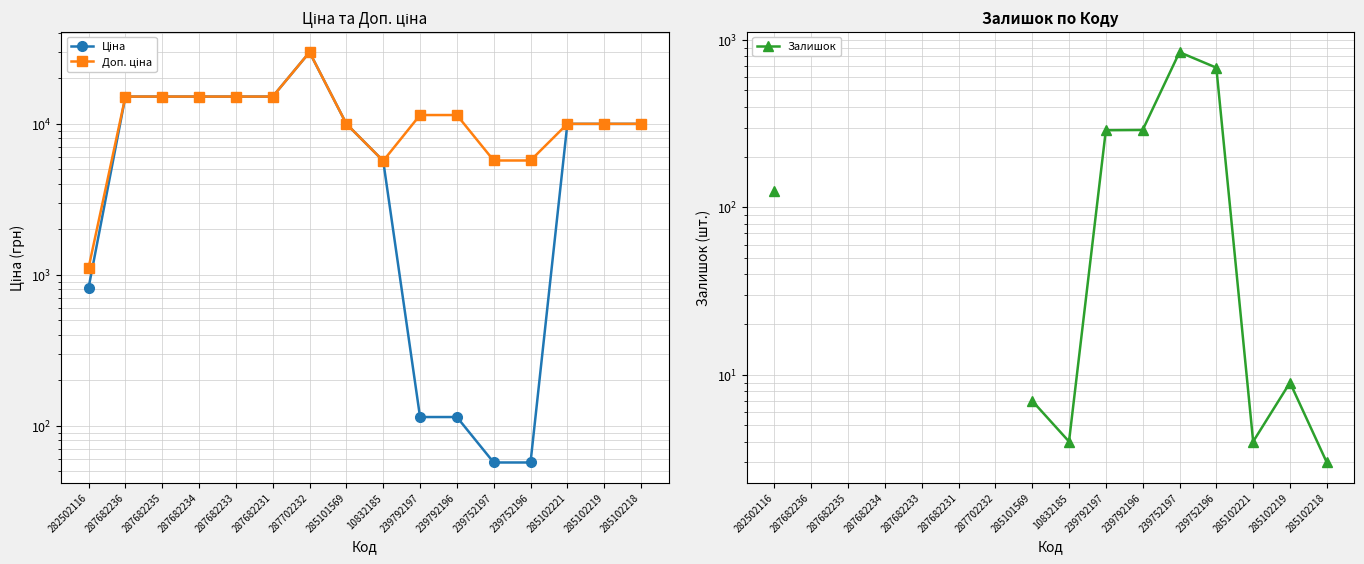

How many values in the Доп. ціна series exceed 11410?

6